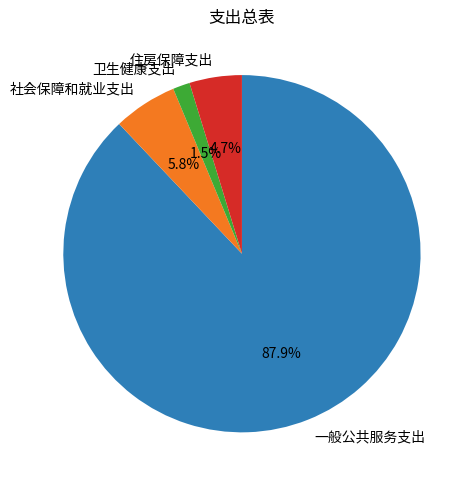

To the nearest percent, what portion does 社会保障和就业支出 represent?

6%